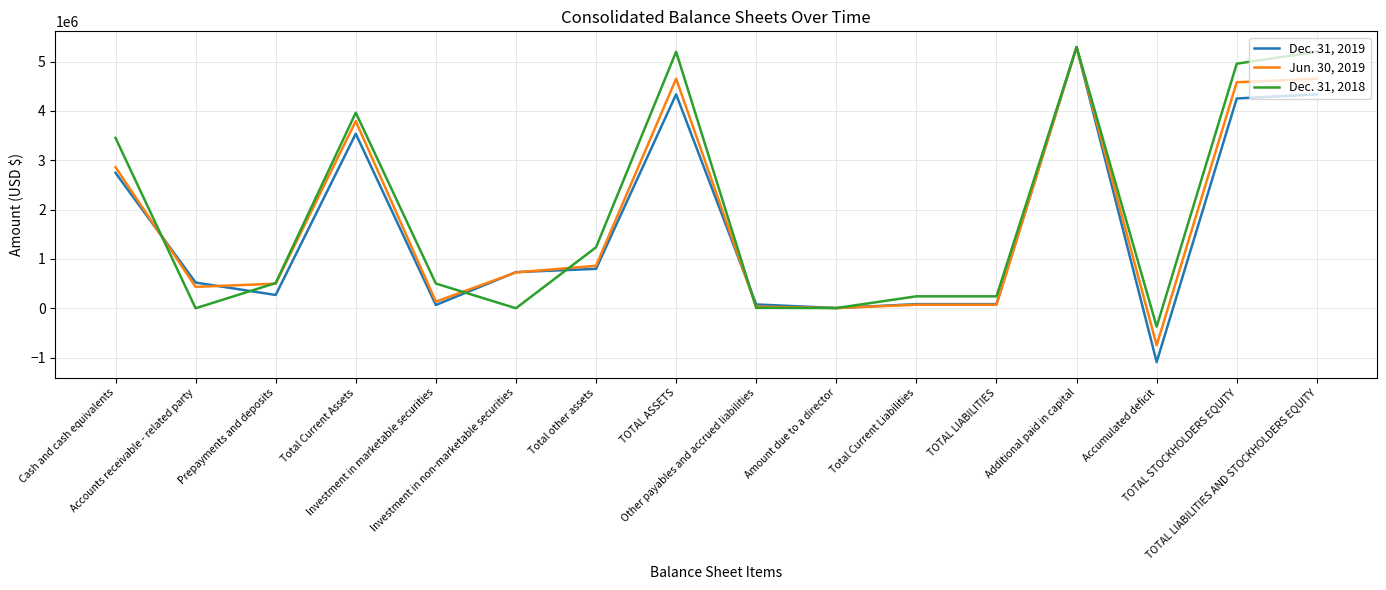

Between Other payables and accrued liabilities and Accumulated deficit, which series saw the biggest shift?

Dec. 31, 2019